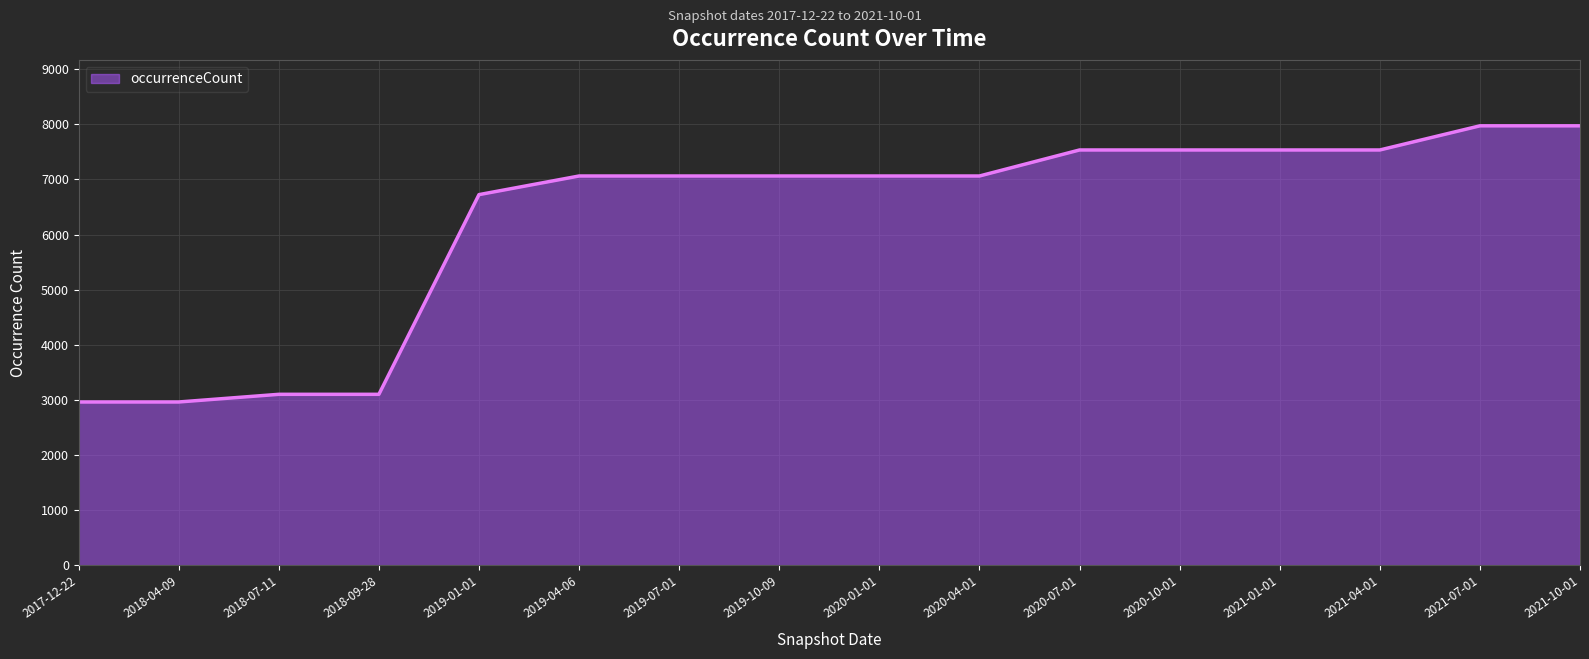

Read the value at 2020-10-01, to the nearest 10.

7540